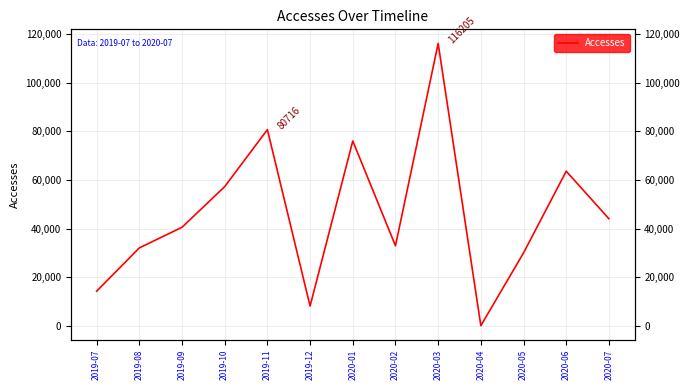

What is the smallest value displayed?

28